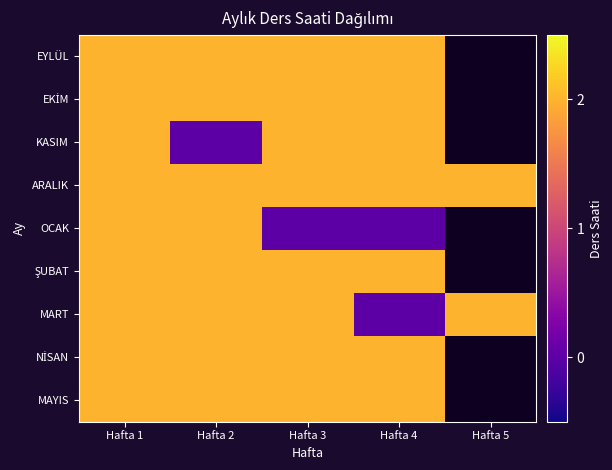

What value does the OCAK series have at Hafta 1?

2.0